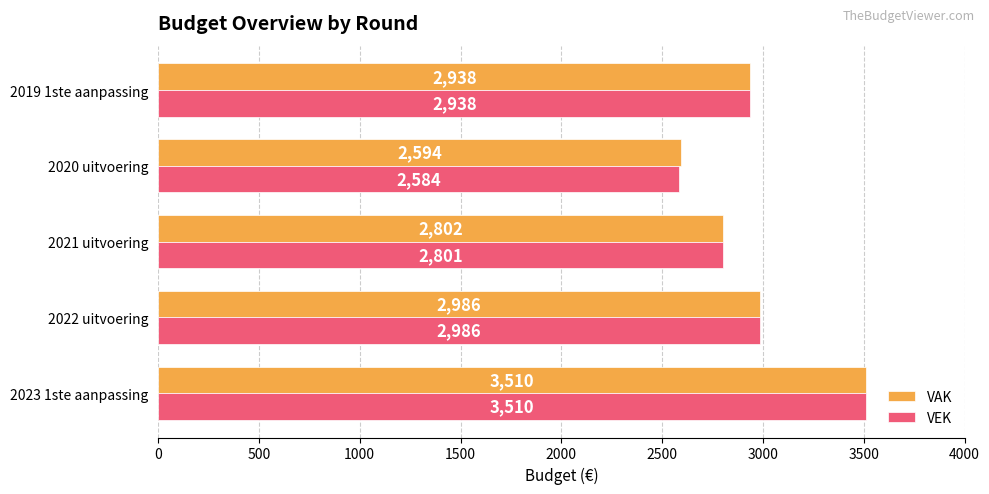

What is the total value across all series at 2023 1ste aanpassing?

7020